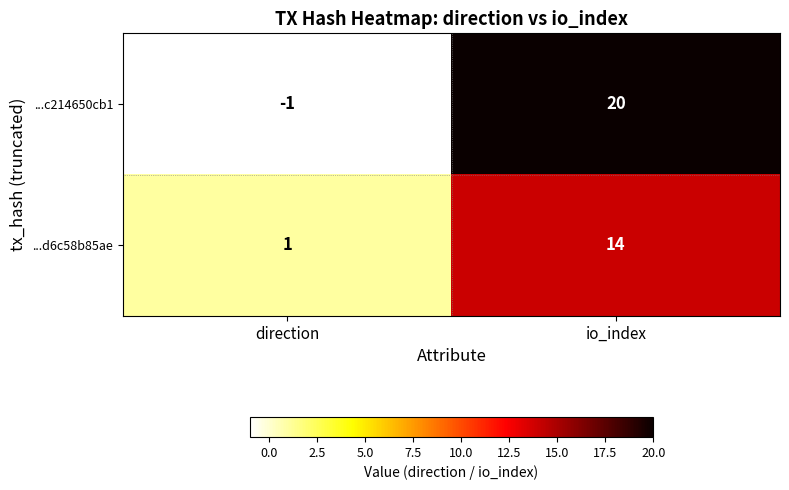

Rank the series by their average value, from lowest to highest.

...d6c58b85ae, ...c214650cb1